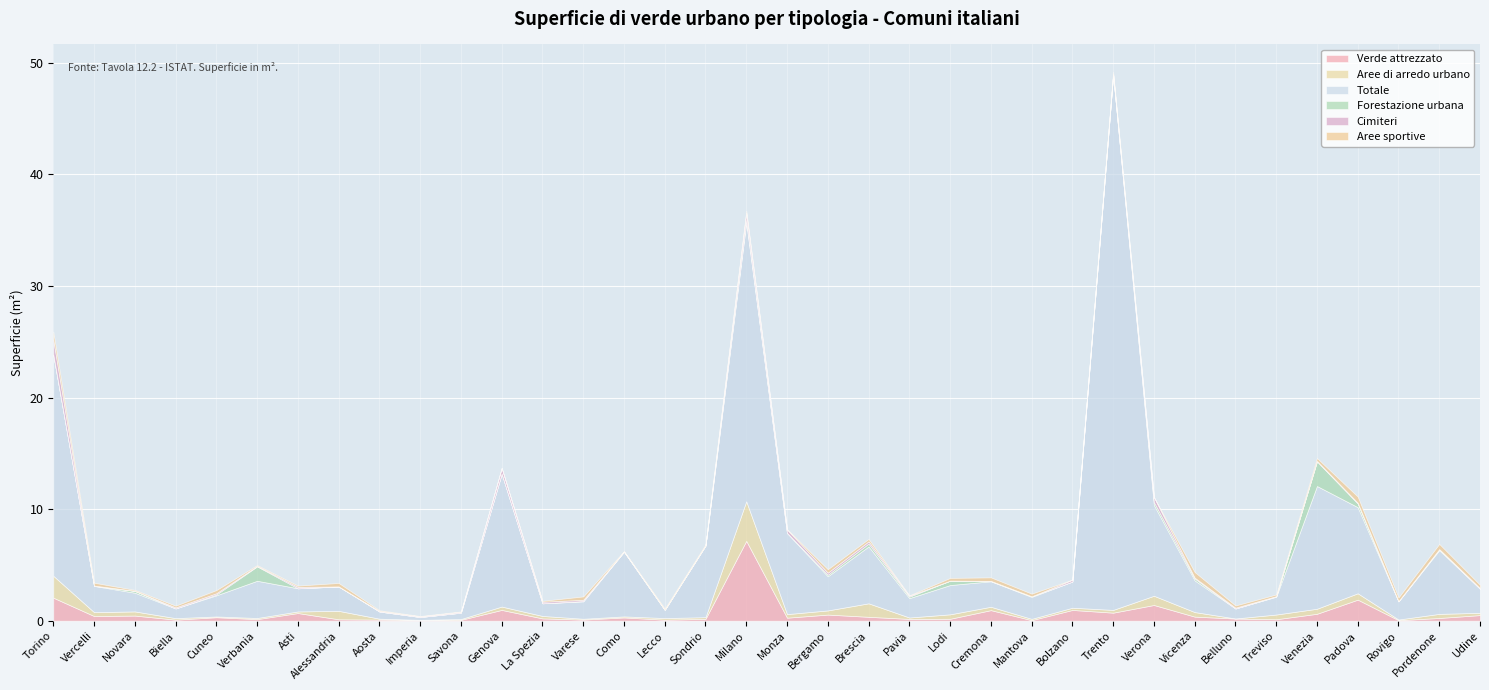

Reading left to right, extract all data points from this chart.

Verde attrezzato: 2063232	418106	458797	94177	308772	139401	685185	125645	98853	60299	77833	966200	205776	99266	289890	89515	163711	7156120	269509	546914	347562	157928	171035	945713	48732	963220	719872	1406830	364029	191157	129555	618323	1885925	46558	242842	502123
Aree di arredo urbano: 1965196	346290	371950	135185	70300	102329	142500	756331	81302	15957	70651	300348	219011	75442	94573	146063	150997	3548299	319401	373349	1208860	127679	399286	302224	115809	198100	246502	827118	408838	6462	422648	451329	569851	58449	368001	205438
Totale: 19840807	2352836	1676959	870788	1893334	3336569	2076462	2187618	642460	252950	568692	11921390	1134936	1556131	5801463	743621	6420225	24993706	7267798	3059606	5101034	1735458	2624951	2283579	1966425	2348962	47991834	8139790	2839512	896406	1595566	11003892	7721674	1623667	5707795	2152982
Forestazione urbana: 0	6000	160220	0	75945	1287074	0	0	0	0	0	0	0	31000	0	0	5000	212068	21092	138792	253123	133222	392000	23039	55500	0	0	261000	170406	0	30000	2205447	327083	5000	83108	0
Cimiteri: 1327860	24450	10000	91570	111356	45541	124500	0	48015	58894	74280	492000	139706	111378	14000	905	2000	665670	291309	186600	204028	85000	0	15186	0	160000	39530	453491	75716	74870	24132	46109	65715	24348	17184	59950
Aree sportive: 719244	256288	84000	156000	285000	77745	117522	314350	68500	31700	40550	30000	83332	301649	43000	115350	95962	180181	41509	308699	216320	36000	247000	314853	240280	14000	198592	0	504442	198995	150610	260166	556693	325102	463900	294061